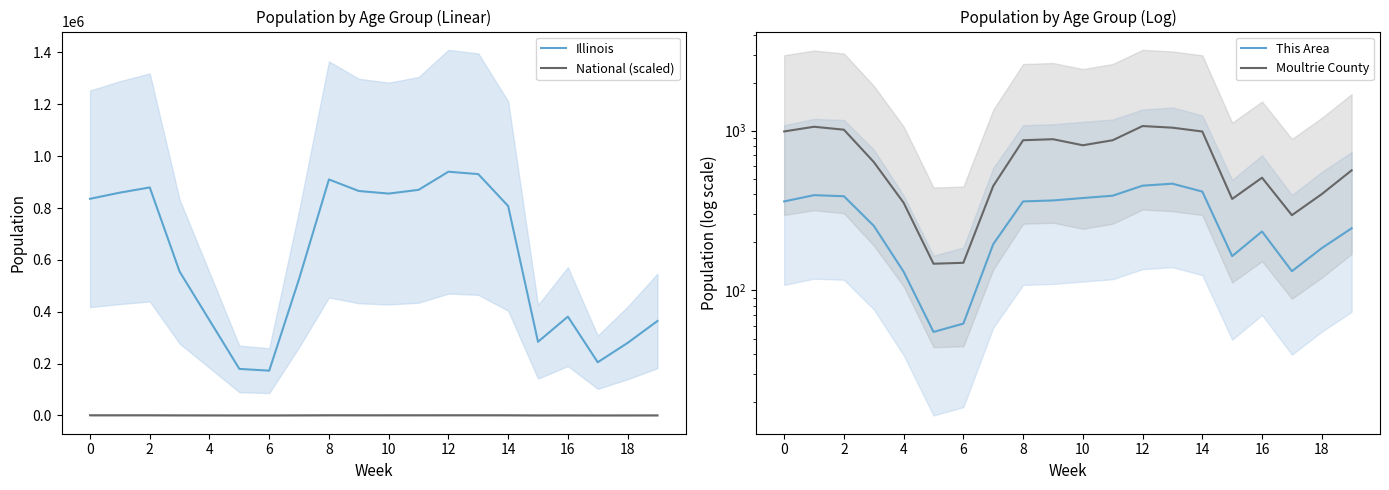

True or false: Moultrie County has more than 2 interior local peaks.

True